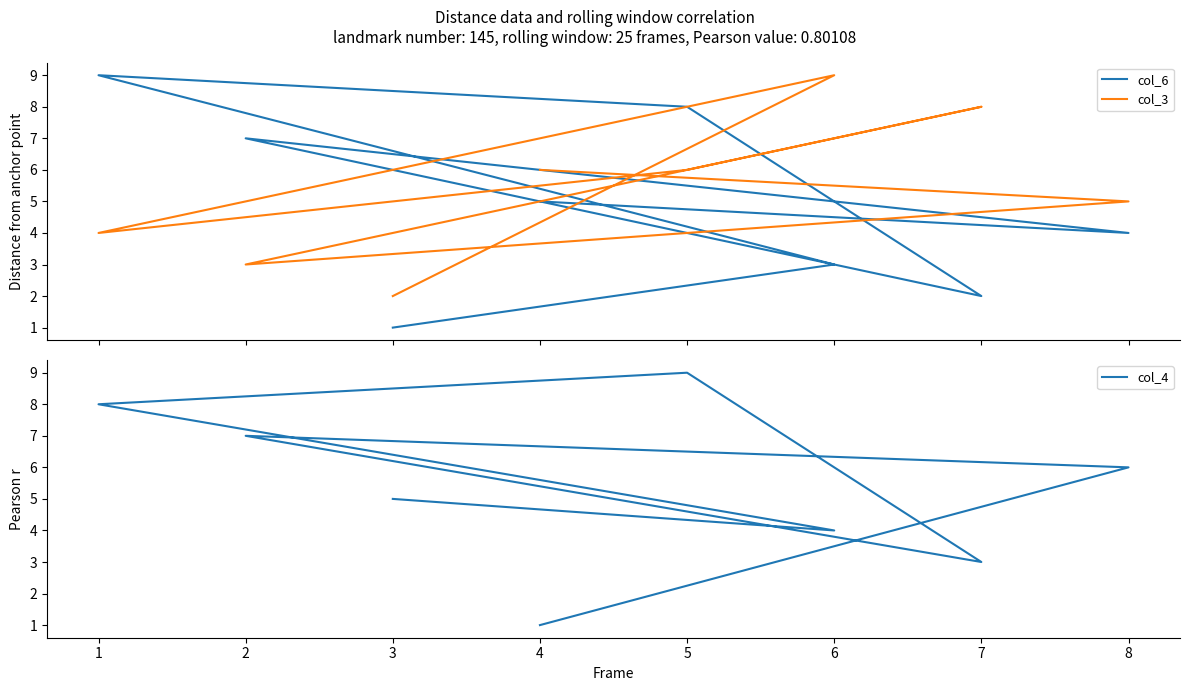

How many data points in col_4 are less than 6?

4